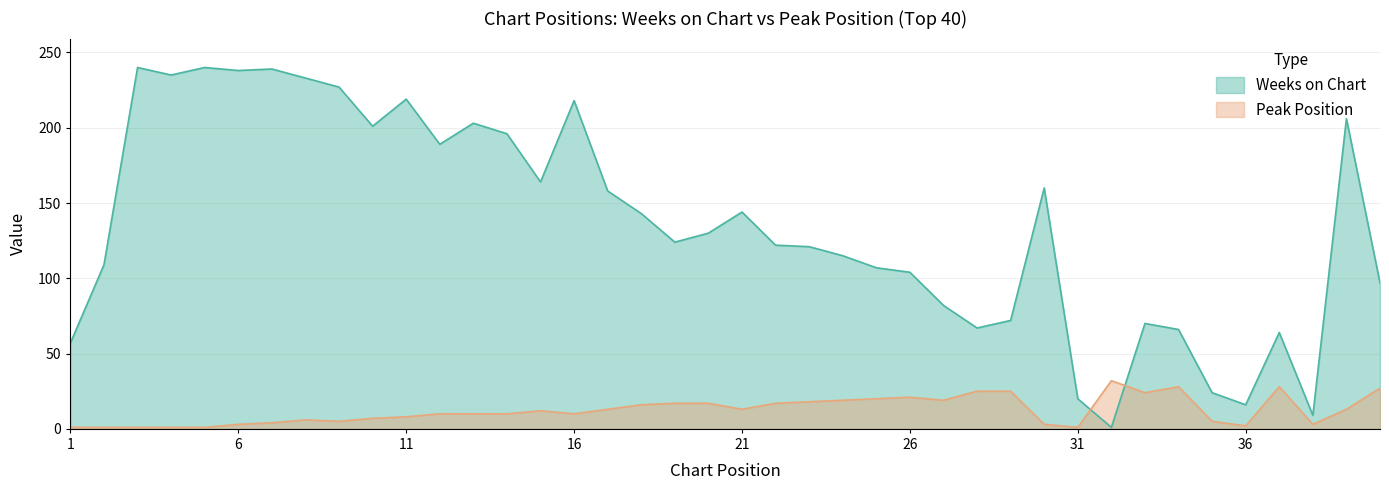

How many interior local valleys does the Weeks on Chart series have?

10